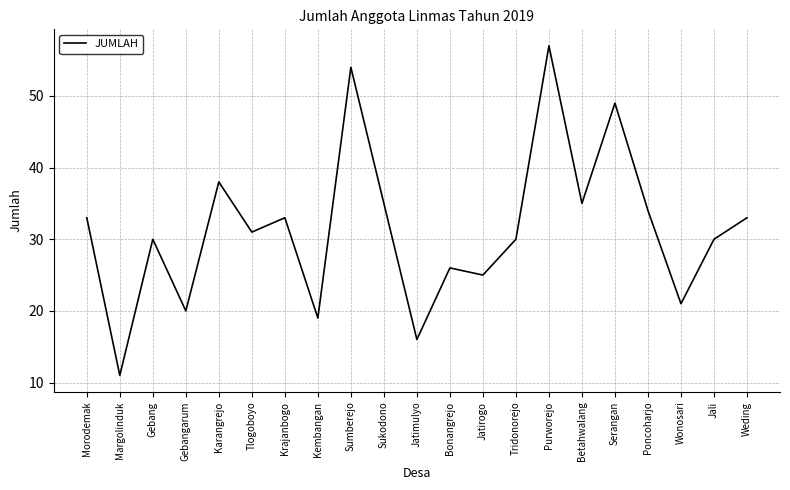

What is the difference between the values at Jatimulyo and Sukodono?

19